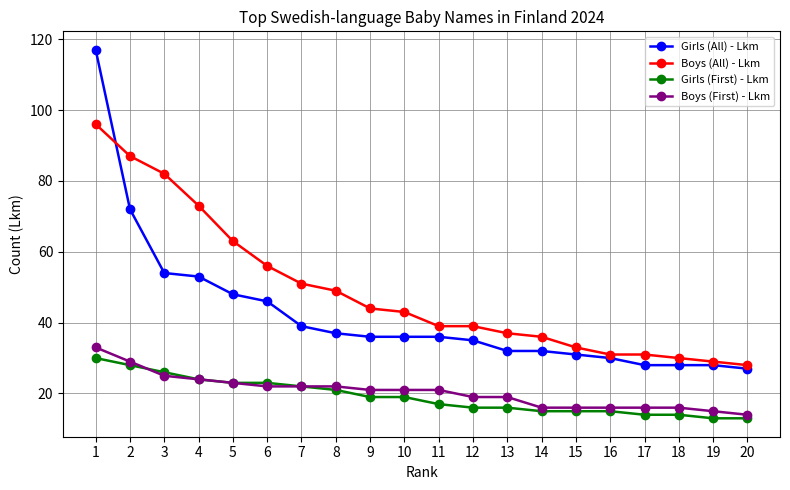

What is the average value of the Boys (All) - Lkm series?

49